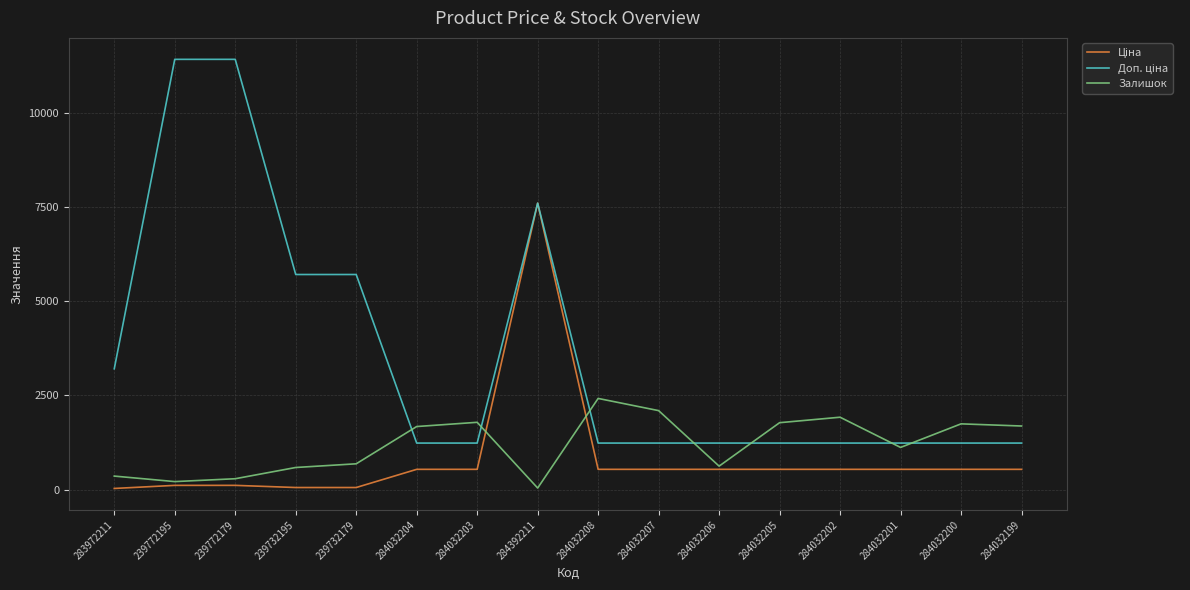

At which category is the sum across all series the highest?

284392211